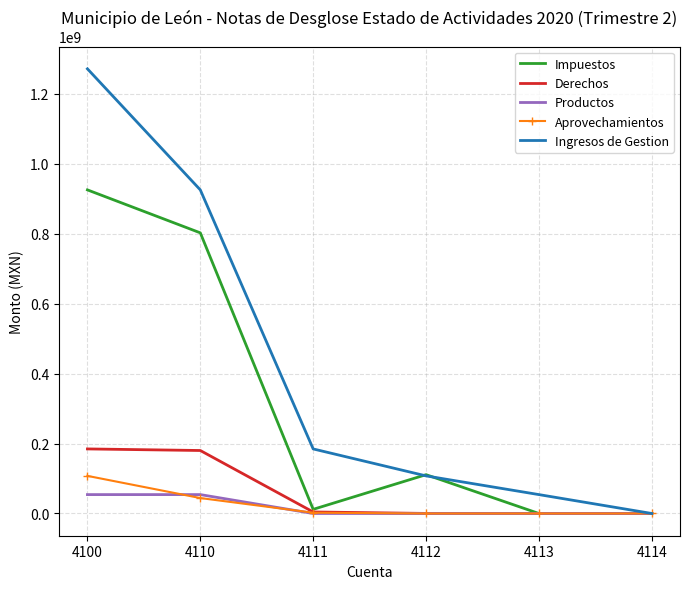

What is the difference between the second highest and second lowest values in the Ingresos de Gestion series?

870942314.8